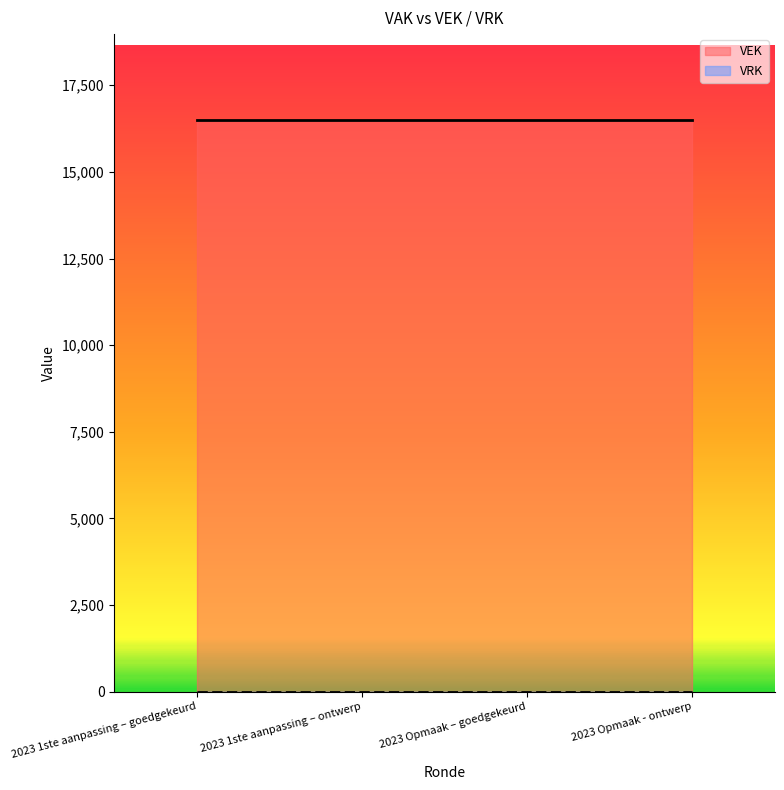

True or false: VEK has a value of 16500 at 2023 Opmaak - ontwerp.

True